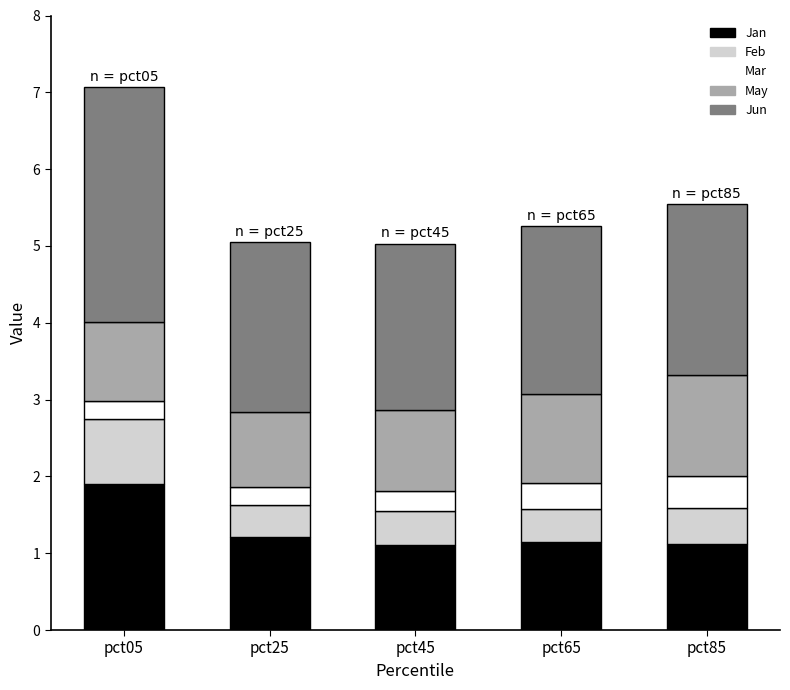

Count the Jan values in the range 1 to 2.

5